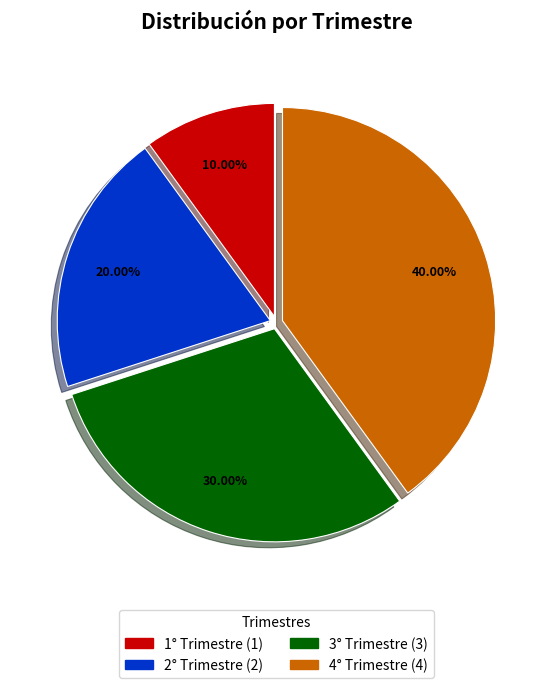

Count the number of slices in the pie.

4